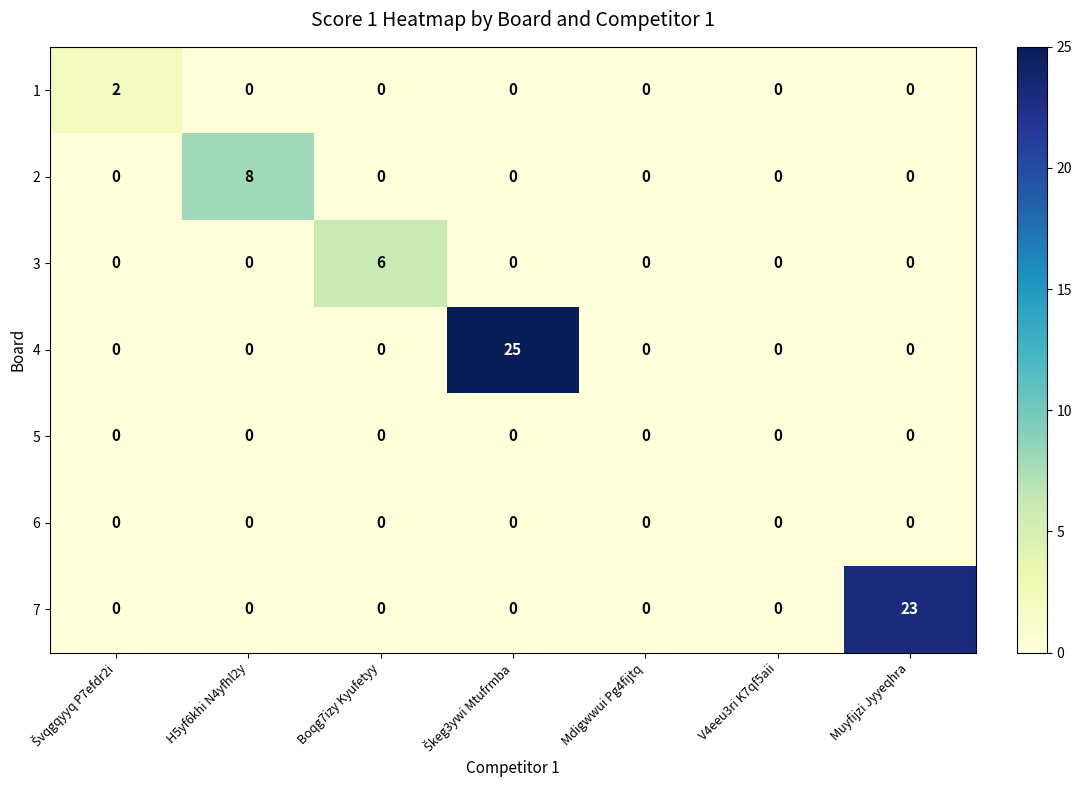

True or false: 2 has a value of 5 at H5yf6khi N4yfhl2y.

False